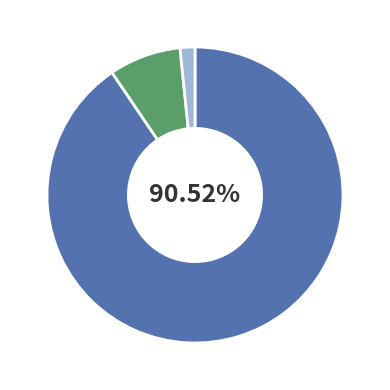

Is there a majority slice in this chart?

Yes